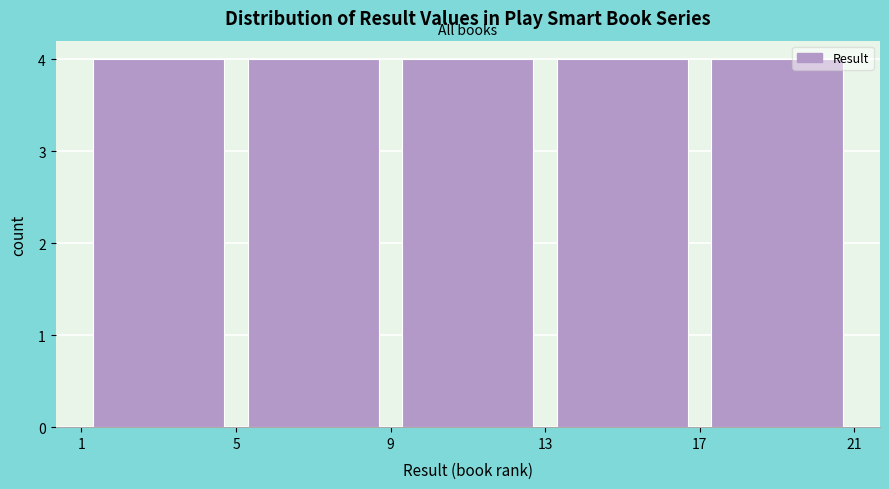

Reading left to right, transcribe this chart: for each bar, give the range it covers on the x-axis and its height. The values are not printed on the chart, so give them approximately, as read against the axis.

1 to 5: 4
5 to 9: 4
9 to 13: 4
13 to 17: 4
17 to 21: 4